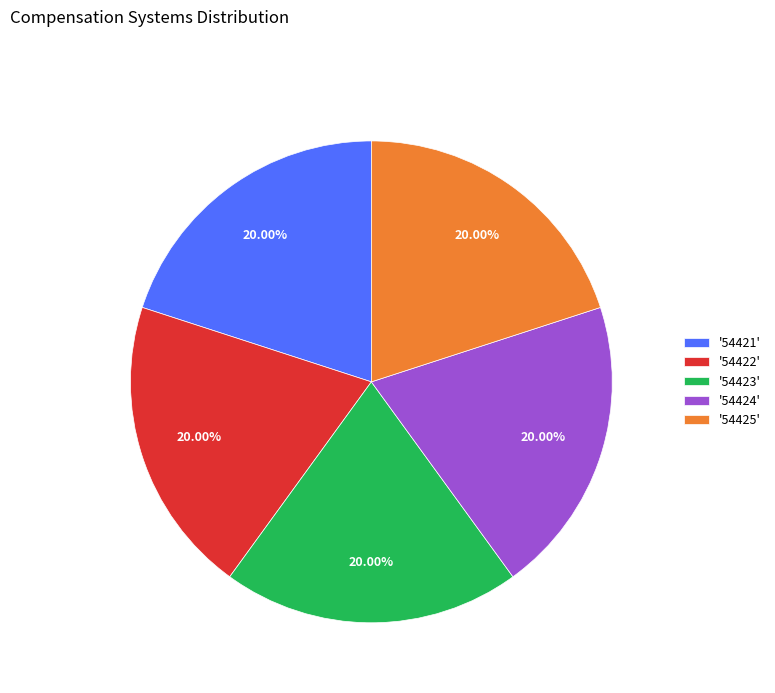

Is there any slice that represents more than half of the pie?

No